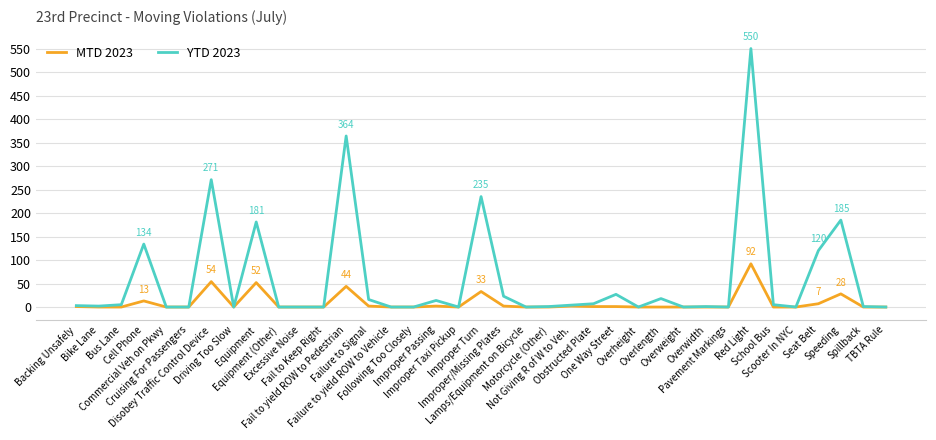

What is the maximum value shown in the chart?

550